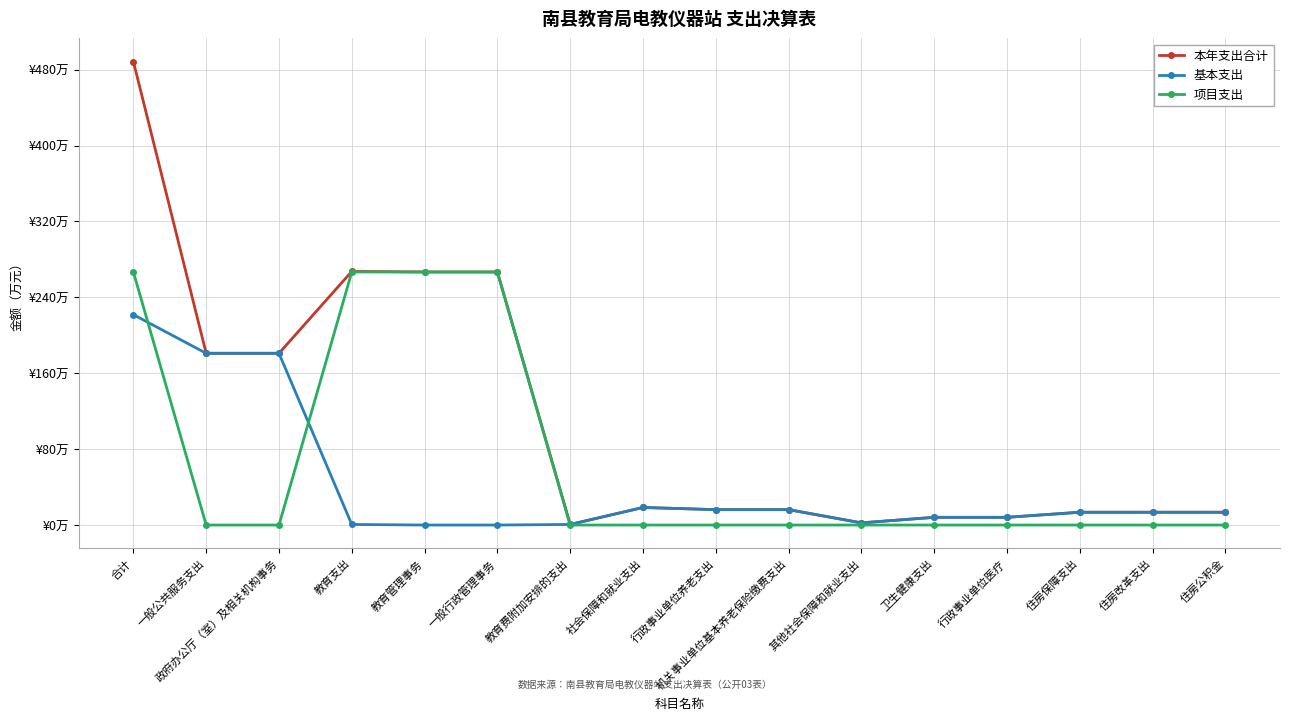

Is this an area chart (filled region under the line)?

No